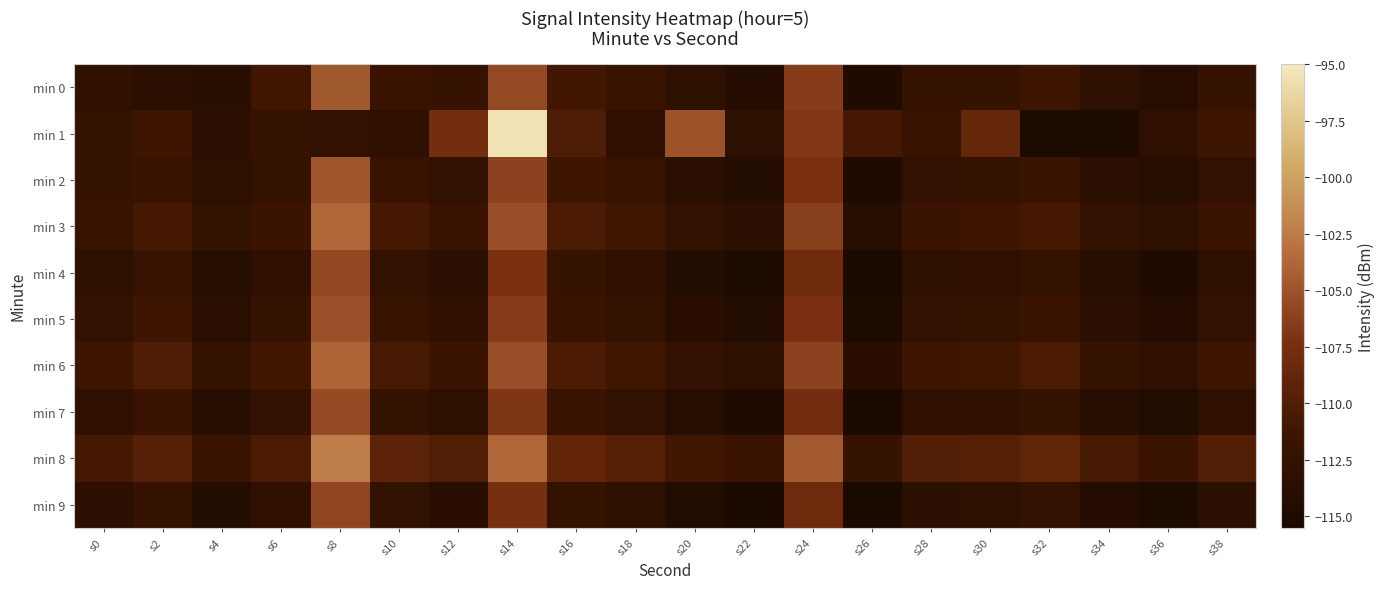

Reading left to right, transcribe all the data shown in this chart.

min 0: s0=-112.8	s2=-113.4	s4=-113.8	s6=-111.1	s8=-104.8	s10=-111.8	s12=-112.2	s14=-105.6	s16=-111.1	s18=-111.9	s20=-113.0	s22=-114.2	s24=-106.5	s26=-114.7	s28=-112.2	s30=-112.1	s32=-111.3	s34=-113.1	s36=-114.0	s38=-112.2
min 1: s0=-112.3	s2=-111.3	s4=-113.3	s6=-112.1	s8=-112.6	s10=-112.9	s12=-107.7	s14=-95.6	s16=-110.2	s18=-113.0	s20=-105.0	s22=-113.1	s24=-106.8	s26=-110.8	s28=-112.1	s30=-108.6	s32=-115.0	s34=-114.9	s36=-113.0	s38=-111.3
min 2: s0=-112.1	s2=-111.5	s4=-113.2	s6=-112.4	s8=-104.9	s10=-111.8	s12=-112.7	s14=-106.1	s16=-111.3	s18=-112.0	s20=-113.5	s22=-114.3	s24=-107.2	s26=-114.8	s28=-112.6	s30=-112.3	s32=-111.7	s34=-113.4	s36=-114.1	s38=-112.5
min 3: s0=-111.9	s2=-110.8	s4=-112.3	s6=-111.6	s8=-103.8	s10=-110.9	s12=-111.8	s14=-105.3	s16=-110.4	s18=-111.1	s20=-112.6	s22=-113.4	s24=-106.3	s26=-113.9	s28=-111.7	s30=-111.4	s32=-110.8	s34=-112.5	s36=-113.2	s38=-111.6
min 4: s0=-113.1	s2=-112.0	s4=-114.1	s6=-112.9	s8=-105.7	s10=-112.6	s12=-113.4	s14=-107.2	s16=-112.2	s18=-112.9	s20=-114.3	s22=-115.0	s24=-107.9	s26=-115.5	s28=-113.2	s30=-113.0	s32=-112.3	s34=-114.0	s36=-114.8	s38=-113.2
min 5: s0=-112.5	s2=-111.4	s4=-113.5	s6=-112.2	s8=-105.1	s10=-111.9	s12=-112.8	s14=-106.5	s16=-111.6	s18=-112.3	s20=-113.7	s22=-114.4	s24=-107.3	s26=-114.9	s28=-112.6	s30=-112.4	s32=-111.7	s34=-113.4	s36=-114.2	s38=-112.6
min 6: s0=-111.3	s2=-110.2	s4=-112.3	s6=-111.0	s8=-103.9	s10=-110.7	s12=-111.6	s14=-105.3	s16=-110.4	s18=-111.1	s20=-112.5	s22=-113.2	s24=-106.1	s26=-113.7	s28=-111.4	s30=-111.2	s32=-110.5	s34=-112.2	s36=-113.0	s38=-111.4
min 7: s0=-112.9	s2=-111.8	s4=-113.9	s6=-112.6	s8=-105.5	s10=-112.3	s12=-113.2	s14=-107.0	s16=-112.0	s18=-112.7	s20=-114.1	s22=-114.8	s24=-107.7	s26=-115.3	s28=-113.0	s30=-112.8	s32=-112.1	s34=-113.8	s36=-114.6	s38=-113.0
min 8: s0=-110.8	s2=-109.7	s4=-111.8	s6=-110.5	s8=-102.4	s10=-109.2	s12=-110.1	s14=-103.8	s16=-108.9	s18=-109.6	s20=-111.0	s22=-111.7	s24=-104.6	s26=-112.2	s28=-109.9	s30=-109.7	s32=-109.0	s34=-110.7	s36=-111.5	s38=-109.9
min 9: s0=-113.3	s2=-112.2	s4=-114.3	s6=-113.0	s8=-105.9	s10=-112.7	s12=-113.6	s14=-107.4	s16=-112.4	s18=-113.1	s20=-114.5	s22=-115.2	s24=-108.1	s26=-115.7	s28=-113.4	s30=-113.2	s32=-112.5	s34=-114.2	s36=-115.0	s38=-113.4